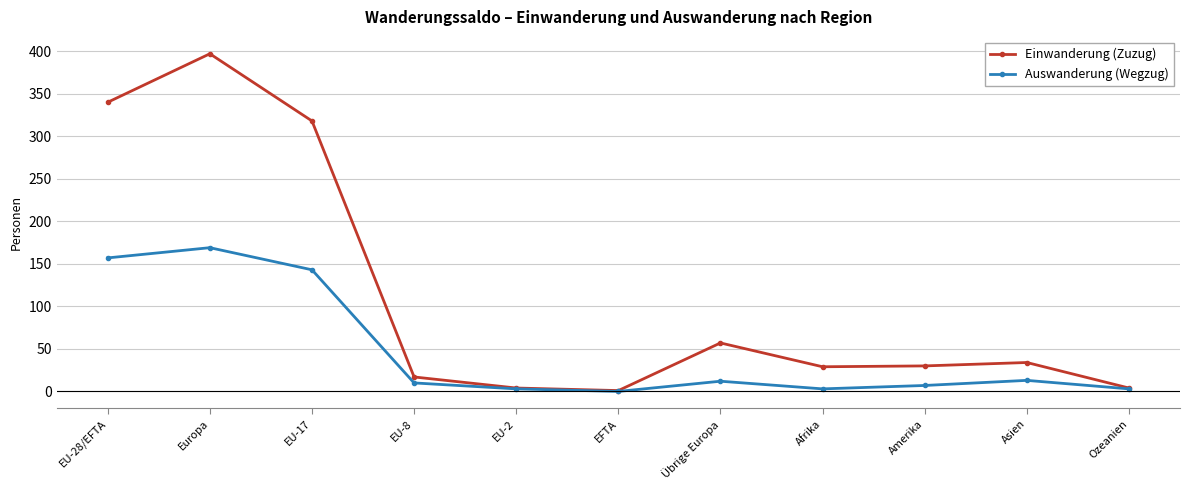

How many lines are shown in the chart?

2